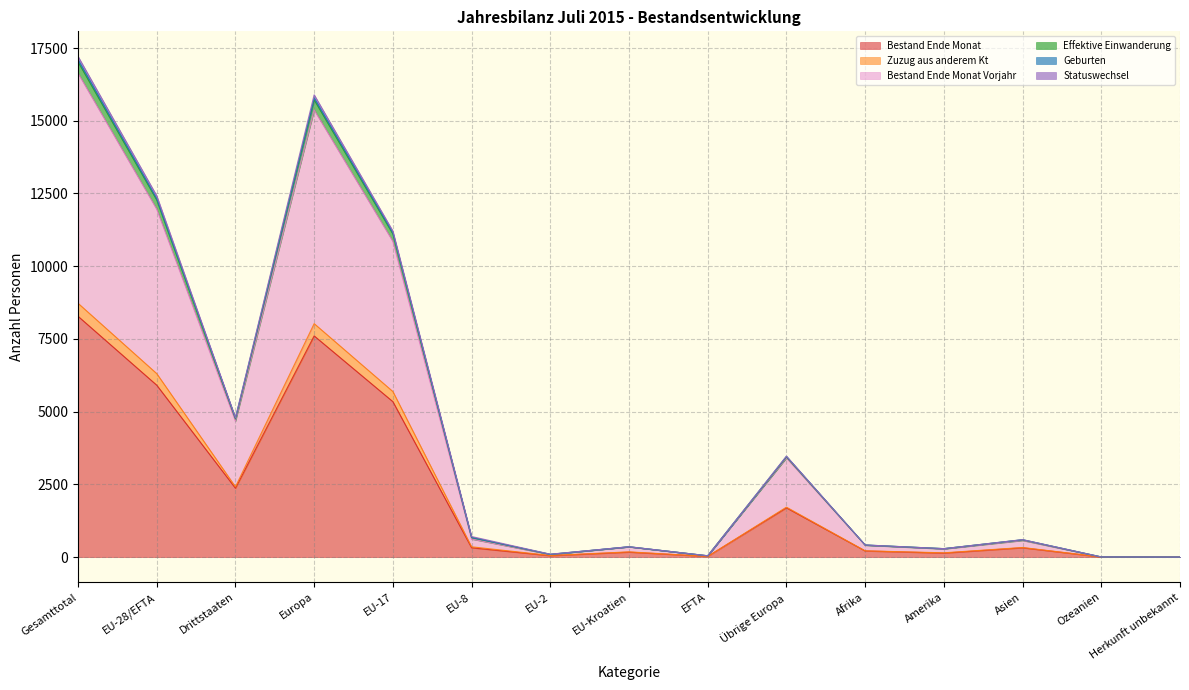

What is the maximum value for Bestand Ende Monat?

8279